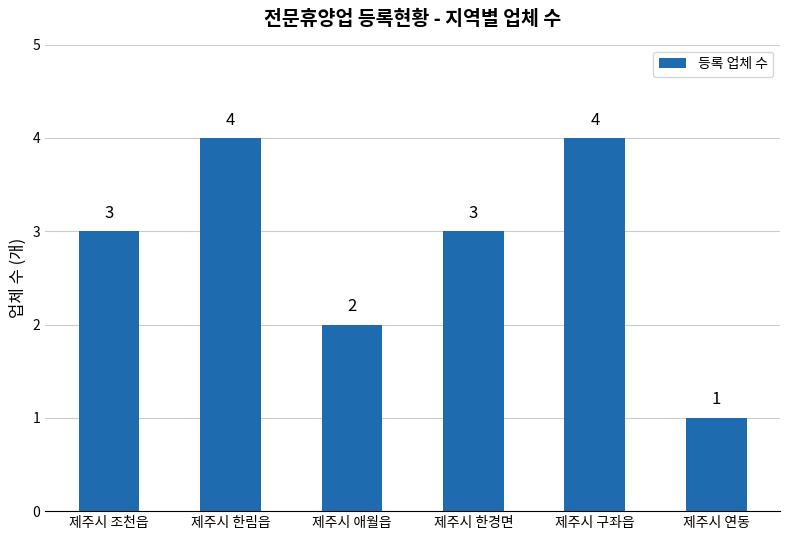

What position from the right is 제주시 구좌읍?

2